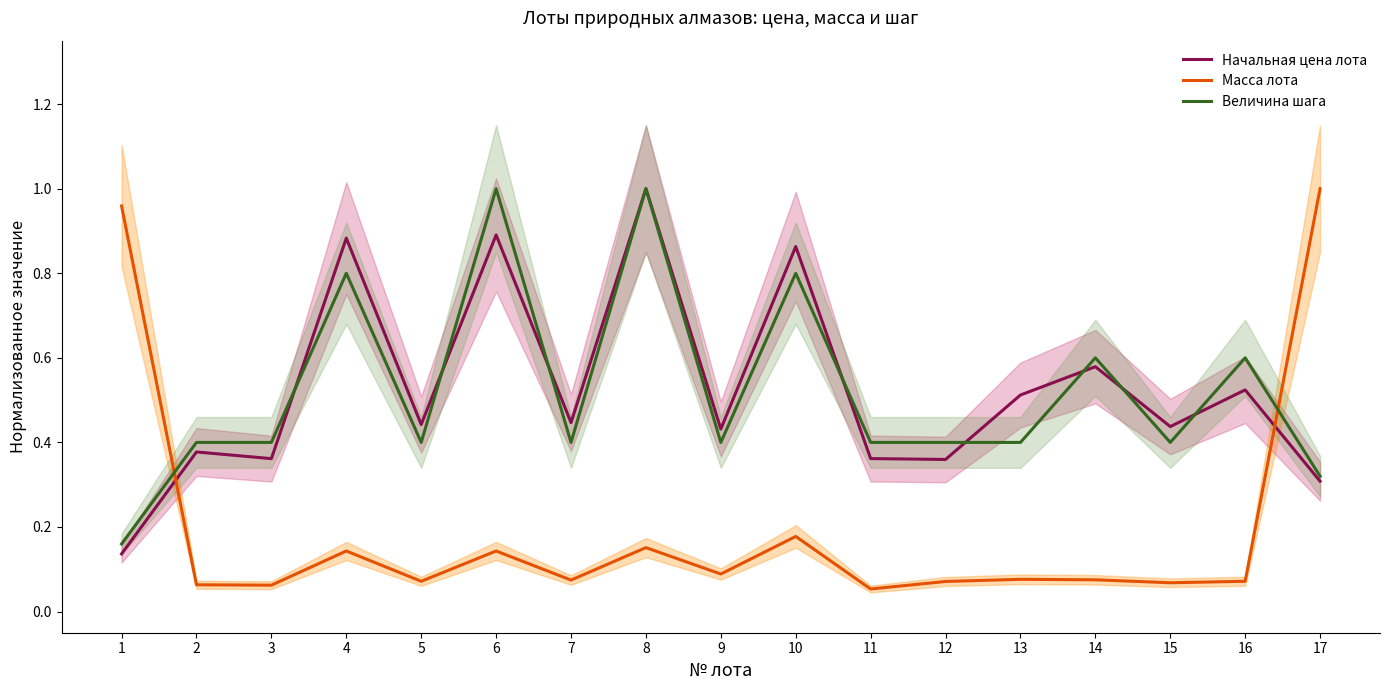

Rank the series at 11 from highest to lowest value.

Величина шага, Начальная цена лота, Масса лота